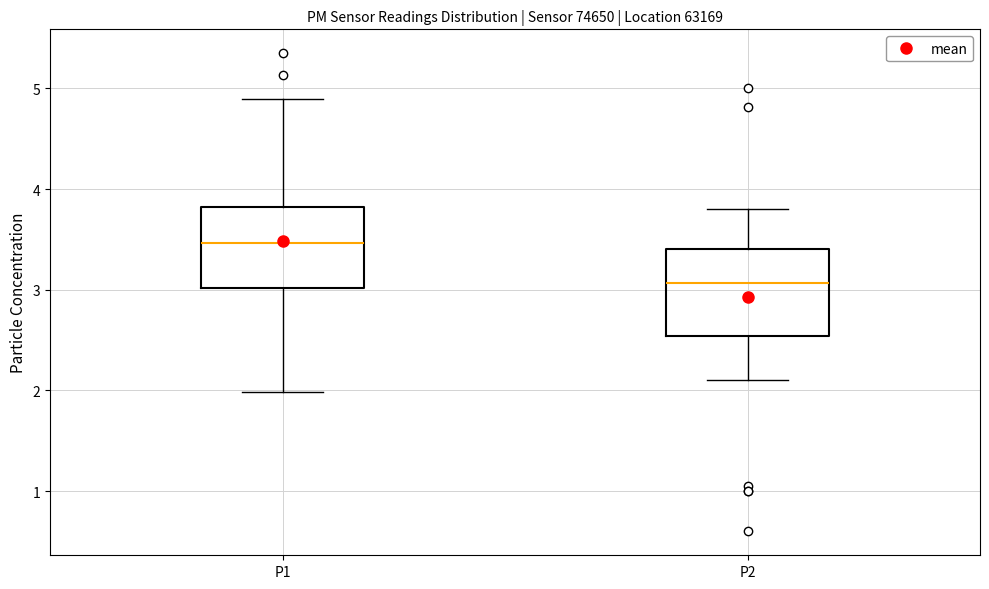

Which box has the highest median line?

P1